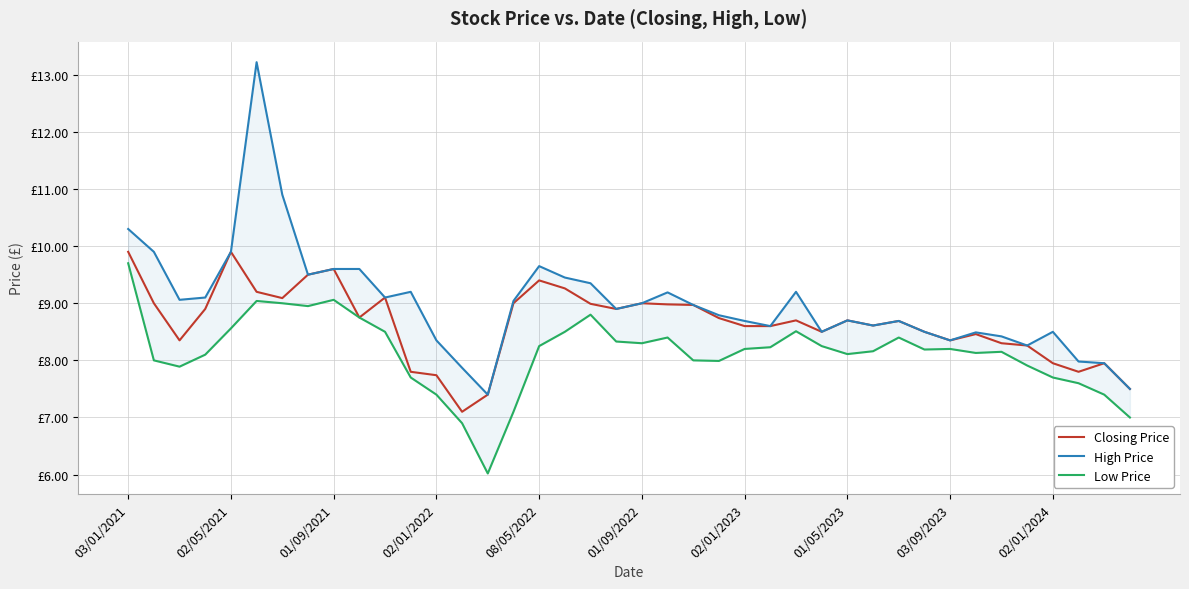

Reading right to left, extract all data points from this chart.

Closing Price: 7.5	8.0	7.8	8.0	8.3	8.3	8.5	8.3	8.5	8.7	8.6	8.7	8.5	8.7	8.6	8.6	8.7	9.0	9.0	9.0	8.9	9.0	9.3	9.4	9.0	7.4	7.1	7.7	7.8	9.1	8.8	9.6	9.5	9.1	9.2	9.9	8.9	8.3	9.0	9.9
High Price: 7.5	8.0	8.0	8.5	8.3	8.4	8.5	8.3	8.5	8.7	8.6	8.7	8.5	9.2	8.6	8.7	8.8	9.0	9.2	9.0	8.9	9.3	9.4	9.7	9.0	7.4	7.9	8.3	9.2	9.1	9.6	9.6	9.5	10.9	13.2	9.9	9.1	9.1	9.9	10.3
Low Price: 7.0	7.4	7.6	7.7	7.9	8.2	8.1	8.2	8.2	8.4	8.2	8.1	8.2	8.5	8.2	8.2	8.0	8.0	8.4	8.3	8.3	8.8	8.5	8.2	7.1	6.0	6.9	7.4	7.7	8.5	8.8	9.1	8.9	9.0	9.0	8.6	8.1	7.9	8.0	9.7